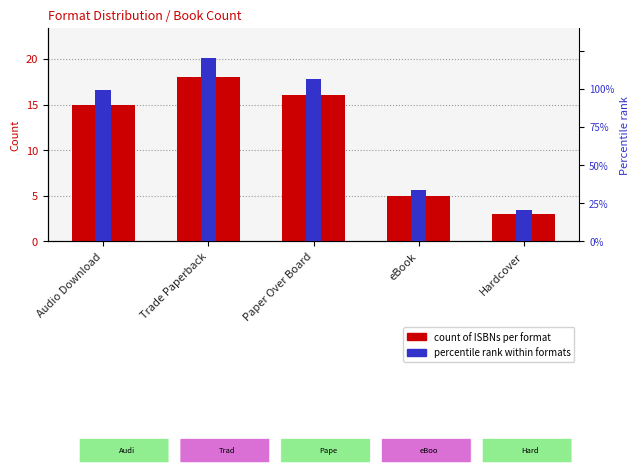

Rank the series at Paper Over Board from lowest to highest value.

count per format, percentile rank within formats